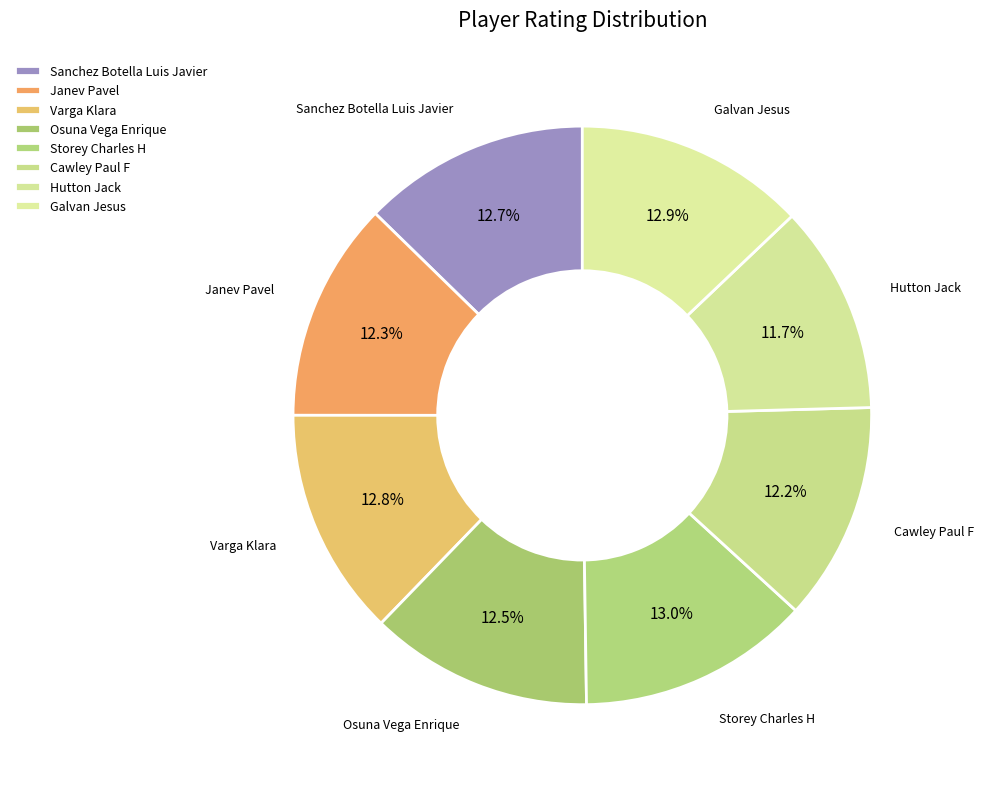

Count the number of slices in the pie.

8